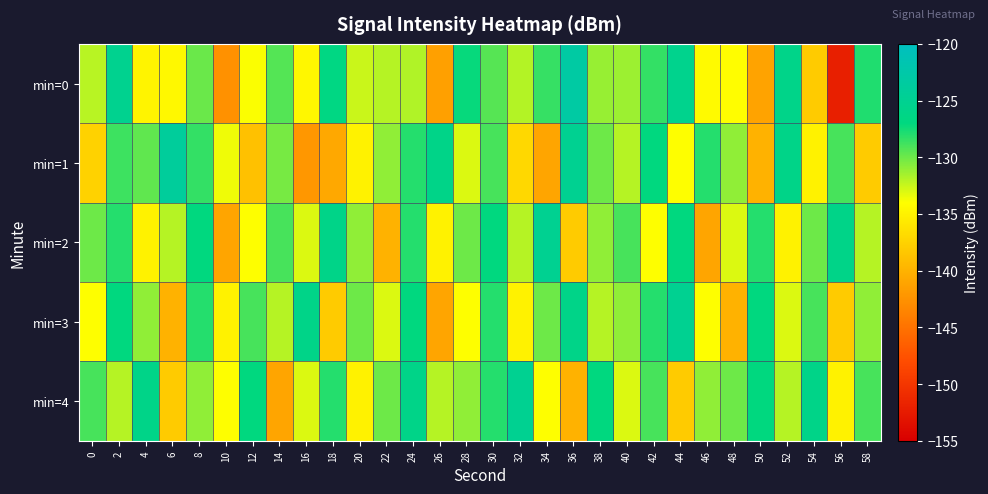

Reading left to right, extract all data points from this chart.

min=0: 0=-132.1	2=-125.2	4=-134.8	6=-134.5	8=-129.9	10=-142.6	12=-133.9	14=-129.3	16=-134.6	18=-126.6	20=-132.6	22=-132.0	24=-131.9	26=-141.4	28=-127.2	30=-129.4	32=-131.9	34=-128.5	36=-123.0	38=-131.2	40=-131.3	42=-128.5	44=-125.5	46=-134.4	48=-134.1	50=-141.2	52=-125.9	54=-138.0	56=-152.1	58=-127.9
min=1: 0=-137.5	2=-128.7	4=-129.7	6=-124.0	8=-128.5	10=-133.6	12=-138.9	14=-130.3	16=-142.1	18=-140.8	20=-135.0	22=-131.0	24=-128.0	26=-126.0	28=-133.0	30=-129.0	32=-137.0	34=-141.0	36=-125.0	38=-130.0	40=-132.0	42=-127.0	44=-134.0	46=-128.0	48=-131.0	50=-140.0	52=-126.0	54=-135.0	56=-129.0	58=-138.0
min=2: 0=-130.0	2=-128.0	4=-135.0	6=-132.0	8=-127.0	10=-141.0	12=-134.0	14=-129.0	16=-133.0	18=-126.0	20=-131.0	22=-140.0	24=-128.0	26=-135.0	28=-130.0	30=-127.0	32=-132.0	34=-125.0	36=-138.0	38=-131.0	40=-129.0	42=-134.0	44=-127.0	46=-141.0	48=-133.0	50=-128.0	52=-135.0	54=-130.0	56=-126.0	58=-132.0
min=3: 0=-134.0	2=-127.0	4=-131.0	6=-140.0	8=-128.0	10=-135.0	12=-129.0	14=-132.0	16=-126.0	18=-138.0	20=-130.0	22=-133.0	24=-127.0	26=-141.0	28=-134.0	30=-128.0	32=-135.0	34=-130.0	36=-126.0	38=-132.0	40=-131.0	42=-128.0	44=-125.0	46=-134.0	48=-140.0	50=-127.0	52=-133.0	54=-129.0	56=-138.0	58=-131.0
min=4: 0=-129.0	2=-132.0	4=-126.0	6=-138.0	8=-131.0	10=-134.0	12=-127.0	14=-141.0	16=-133.0	18=-128.0	20=-135.0	22=-130.0	24=-126.0	26=-132.0	28=-131.0	30=-128.0	32=-125.0	34=-134.0	36=-140.0	38=-127.0	40=-133.0	42=-129.0	44=-138.0	46=-131.0	48=-130.0	50=-127.0	52=-132.0	54=-126.0	56=-135.0	58=-129.0